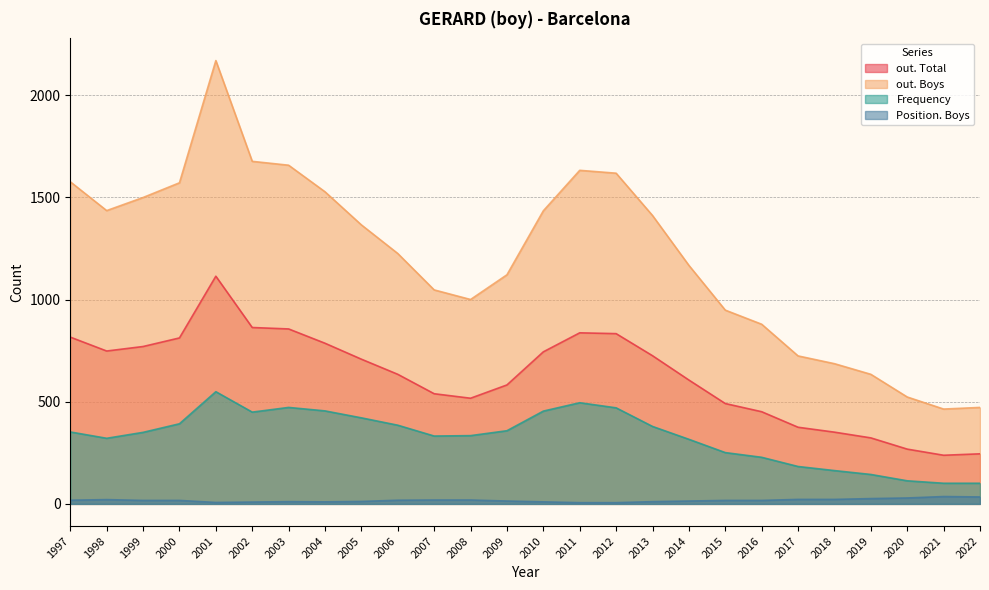

Reading left to right, list all the values displayed in this chart.

out. Total: 2022=245	2021=238	2020=268	2019=323	2018=351	2017=375	2016=451	2015=491	2014=606	2013=725	2012=833	2011=837	2010=744	2009=582	2008=517	2007=539	2006=634	2005=708	2004=786	2003=856	2002=863	2001=1114	2000=812	1999=770	1998=748	1997=816
out. Boys: 2022=472	2021=464	2020=523	2019=634	2018=686	2017=724	2016=879	2015=948	2014=1167	2013=1411	2012=1618	2011=1632	2010=1434	2009=1121	2008=1000	2007=1047	2006=1225	2005=1365	2004=1527	2003=1657	2002=1676	2001=2169	2000=1571	1999=1499	1998=1435	1997=1576
Frequency: 2022=101	2021=101	2020=113	2019=144	2018=163	2017=183	2016=228	2015=251	2014=316	2013=379	2012=470	2011=495	2010=454	2009=358	2008=334	2007=332	2006=385	2005=421	2004=455	2003=472	2002=449	2001=549	2000=392	1999=350	1998=321	1997=352
Position. Boys: 2022=34	2021=36	2020=29	2019=26	2018=22	2017=22	2016=17	2015=17	2014=14	2013=11	2012=6	2011=6	2010=10	2009=14	2008=19	2007=19	2006=18	2005=12	2004=10	2003=11	2002=9	2001=7	2000=17	1999=17	1998=21	1997=18